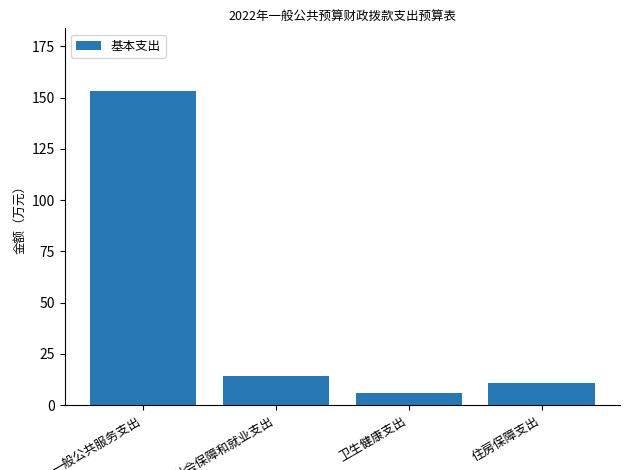

True or false: the data shows 153.2 at 一般公共服务支出.

True